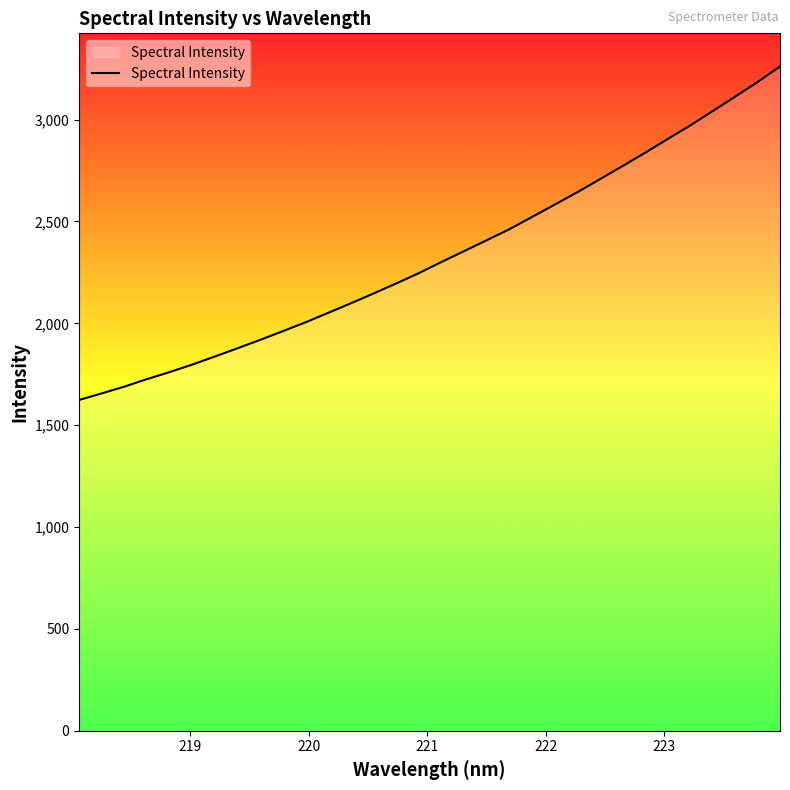

What is the smallest value displayed?

1623.8